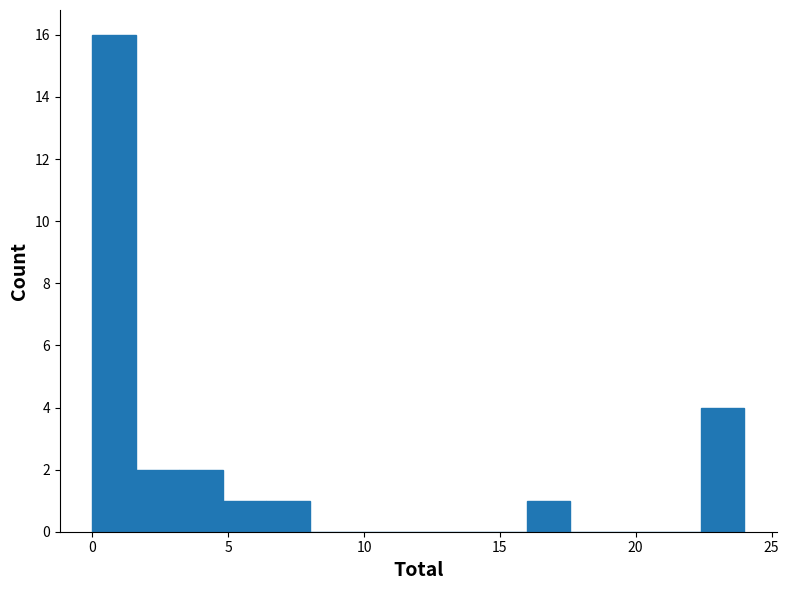

Read against the x-axis, roughly where is the centre of the tallest bar?

1.0